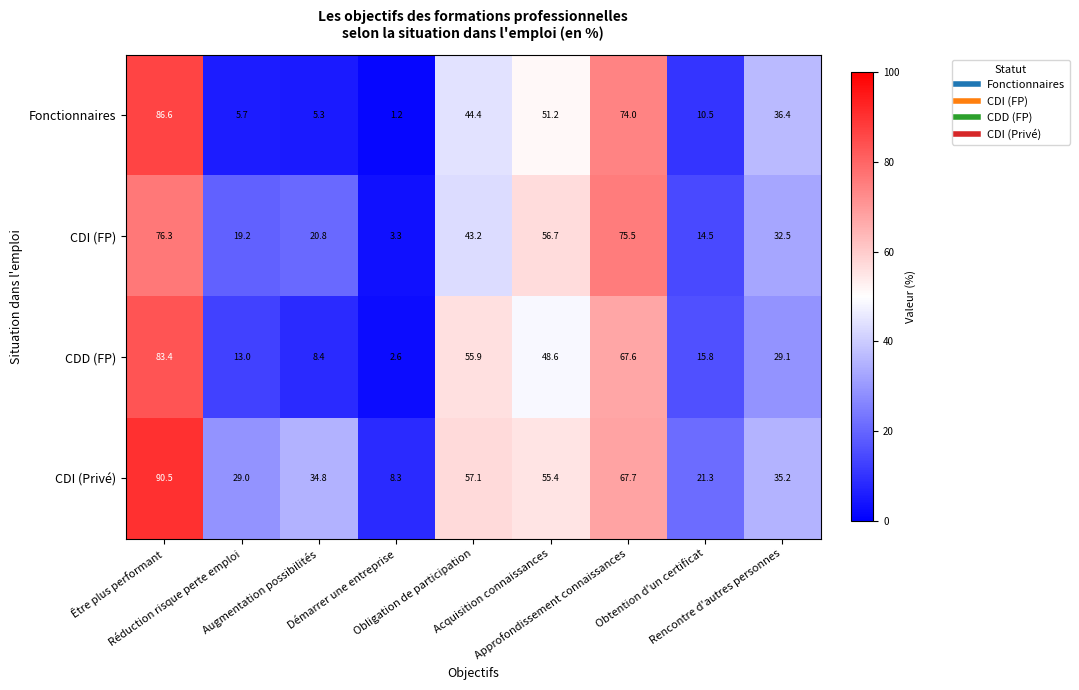

What is the maximum value shown in the chart?

90.5